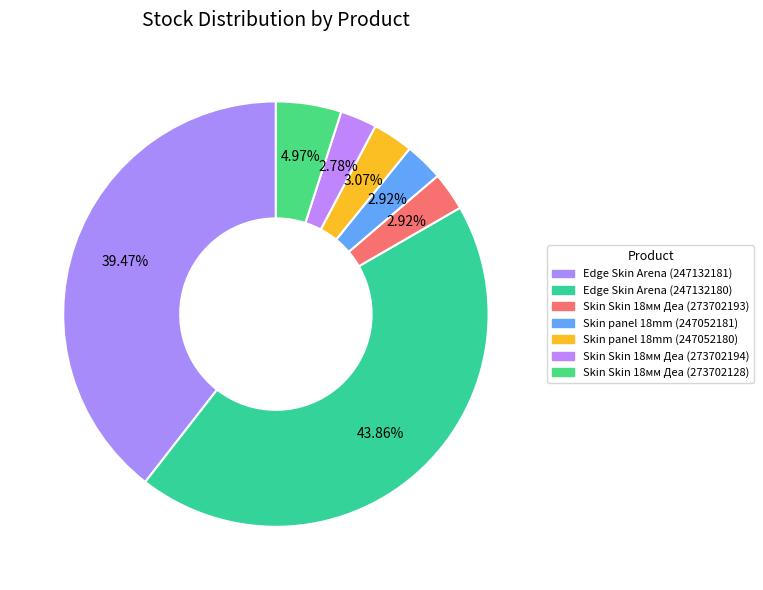

How many segments does this pie chart have?

7